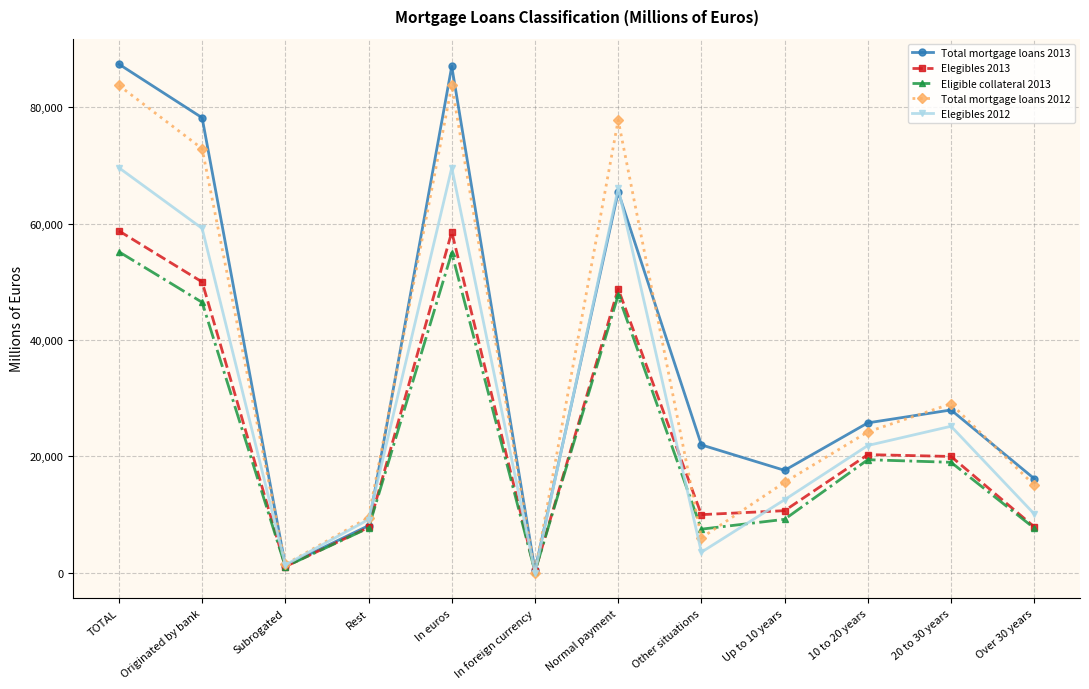

Where is the first local maximum for Elegibles 2013?

In euros